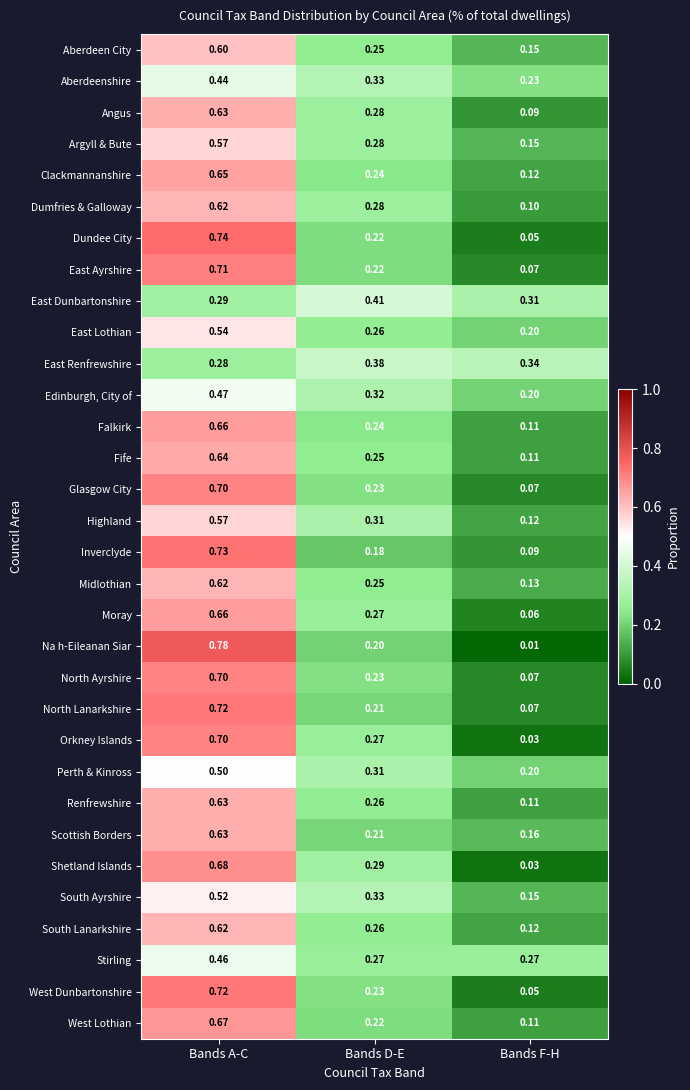

Rank the categories by Shetland Islands value from highest to lowest.

Bands A-C, Bands D-E, Bands F-H